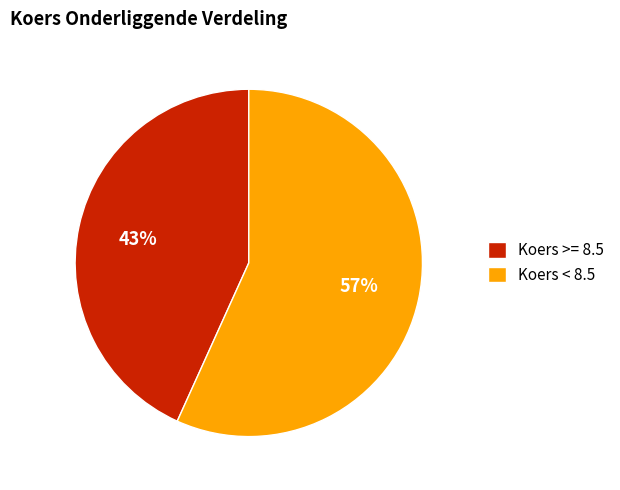

Which category has the smallest portion of the pie?

Koers >= 8.5